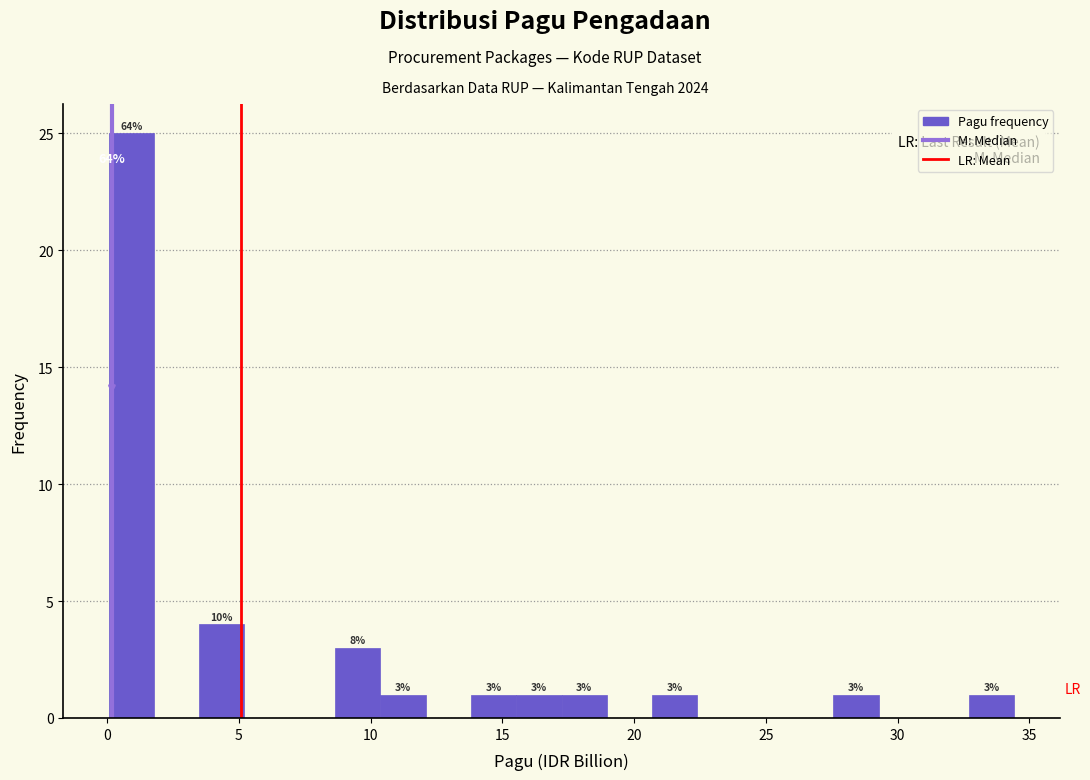

Around what value on the x-axis is the tallest bar? Give the approximate position of its centre, as read against the axis.

1.0